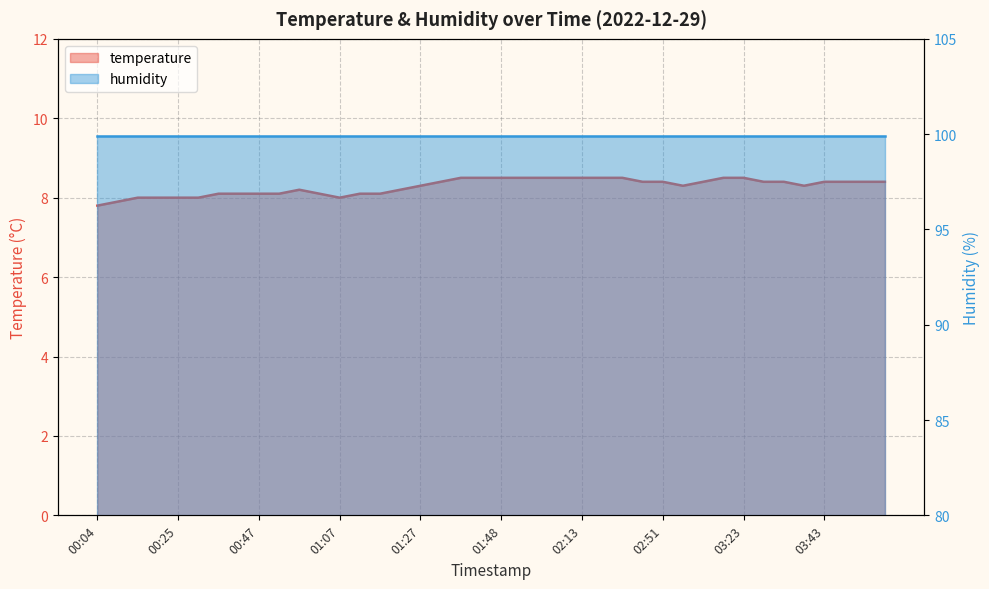

What is the change in value from 00:36 to 01:48?

+0.4